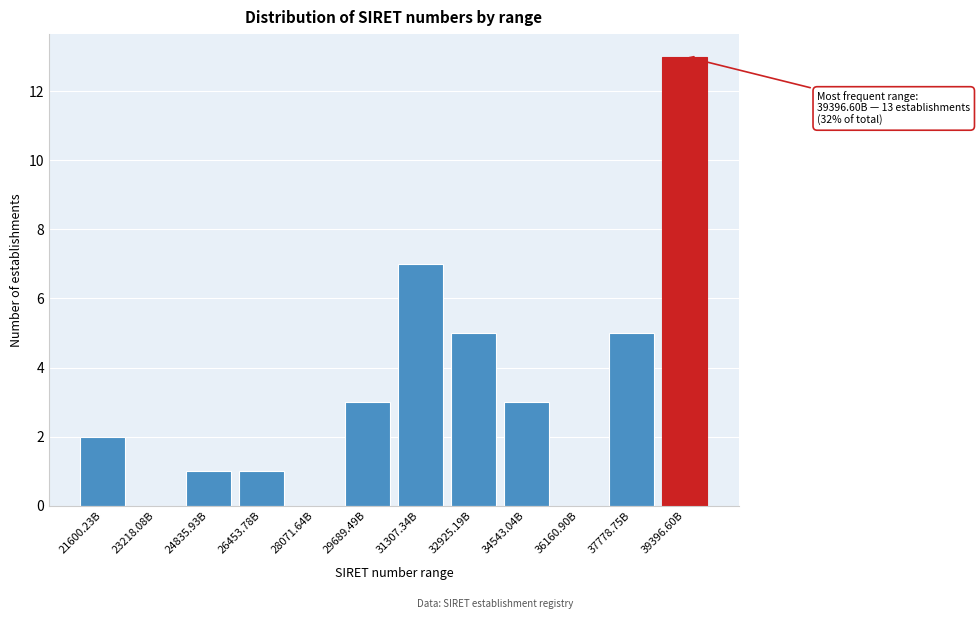

Reading left to right, list all the values displayed in this chart.

21600.23B=2	23218.08B=0	24835.93B=1	26453.78B=1	28071.64B=0	29689.49B=3	31307.34B=7	32925.19B=5	34543.04B=3	36160.90B=0	37778.75B=5	39396.60B=13